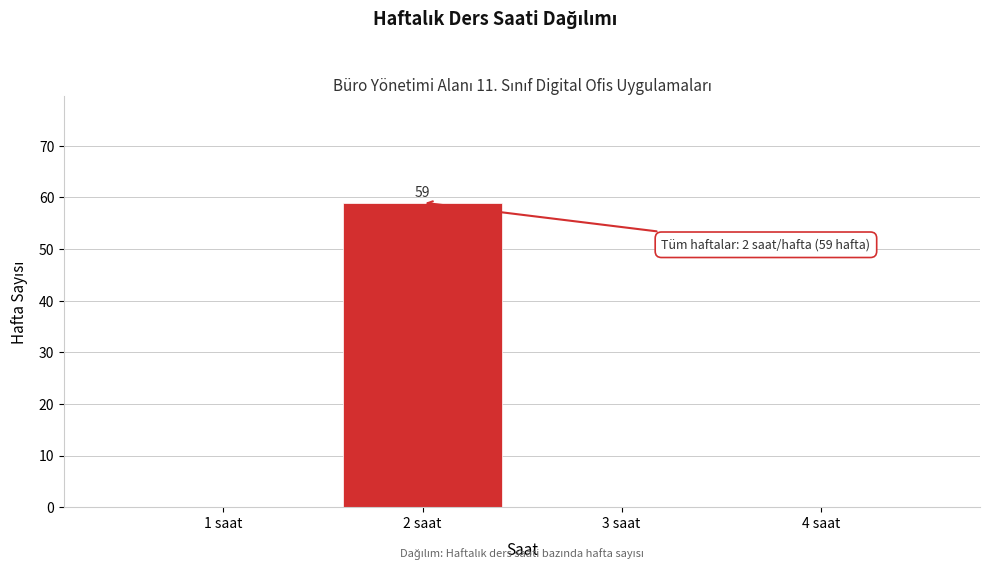

Which range on the x-axis has the tallest bar?

1.5 to 2.5